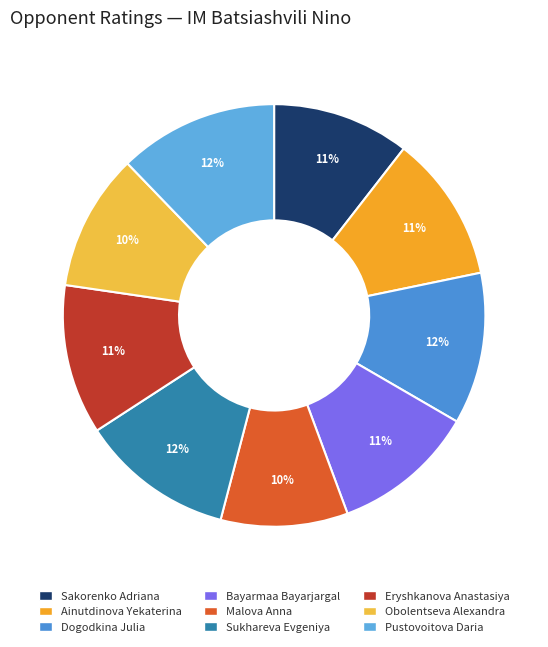

What is the change in value from Dogodkina Julia to Bayarmaa Bayarjargal?

-119